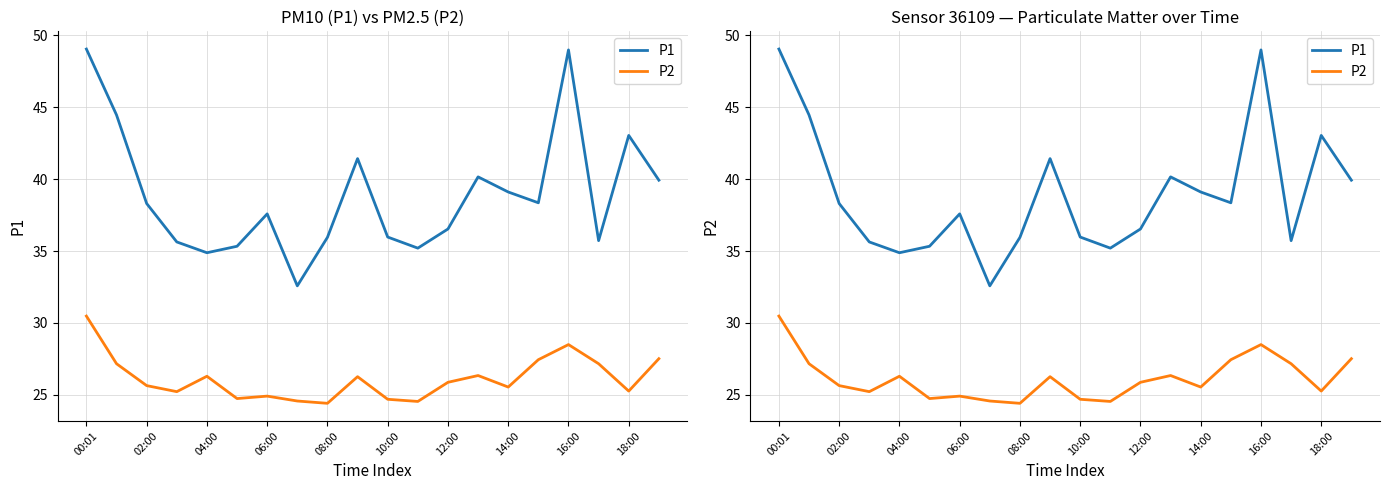

At which label does P1 first exceed 38?

00:01